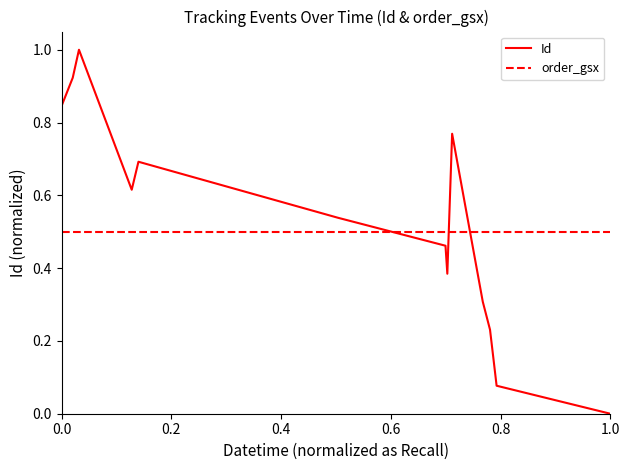

Which series has the largest range (max minus min)?

Id